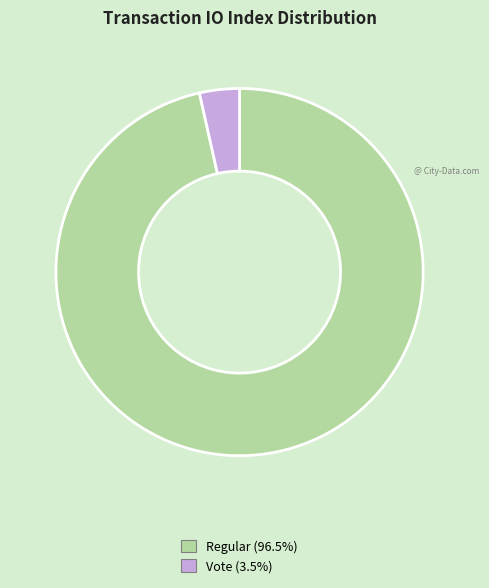

Is there any slice that represents more than half of the pie?

Yes